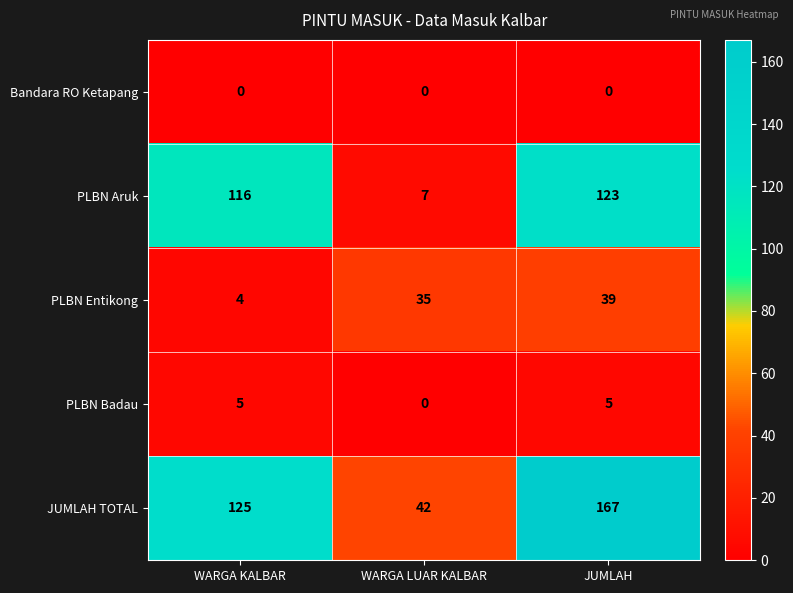

Reading right to left, list all the values displayed in this chart.

Bandara RO Ketapang: 0	0	0
PLBN Aruk: 123	7	116
PLBN Entikong: 39	35	4
PLBN Badau: 5	0	5
JUMLAH TOTAL: 167	42	125